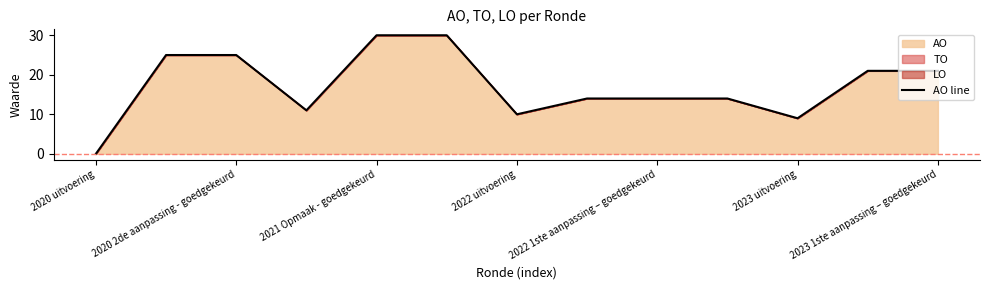

How many categories are shown in the chart?

13